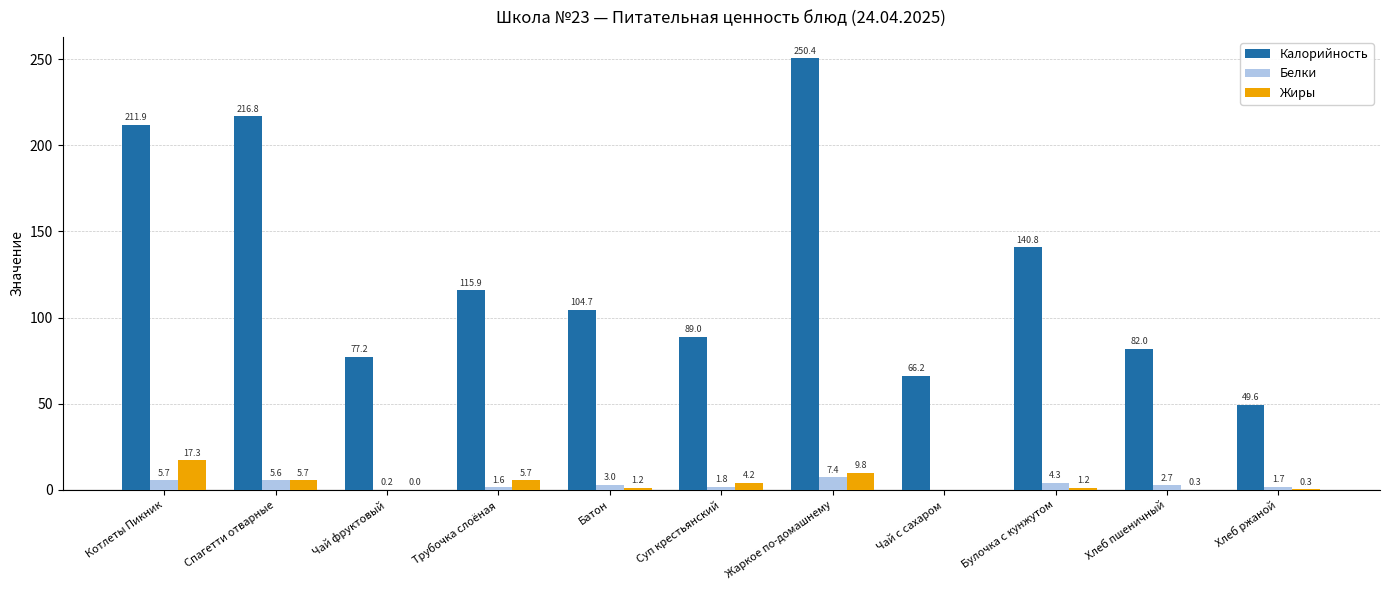

Which series has the widest spread of values?

Калорийность